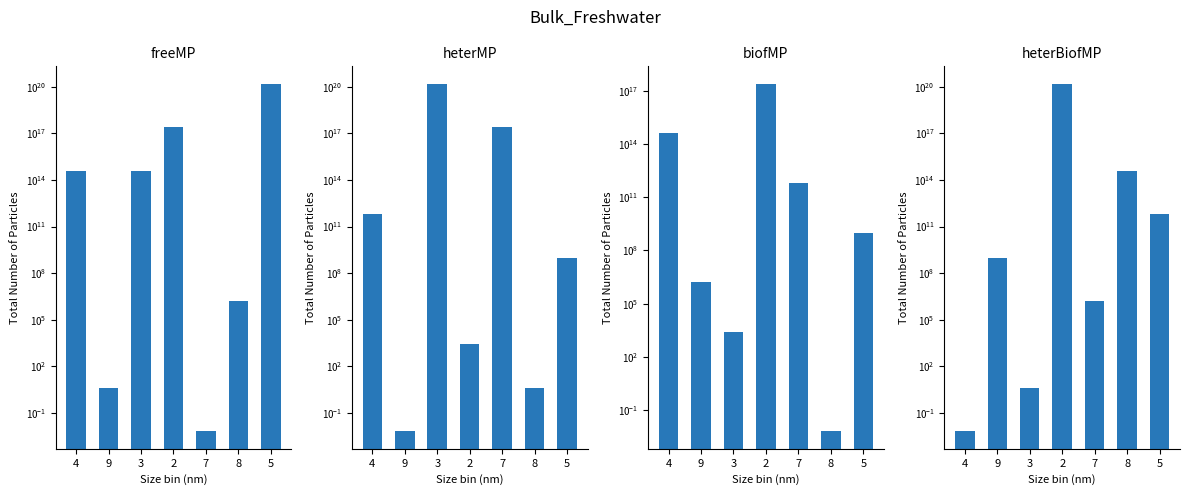

What is the maximum value for col_7?

251188643150957184.0